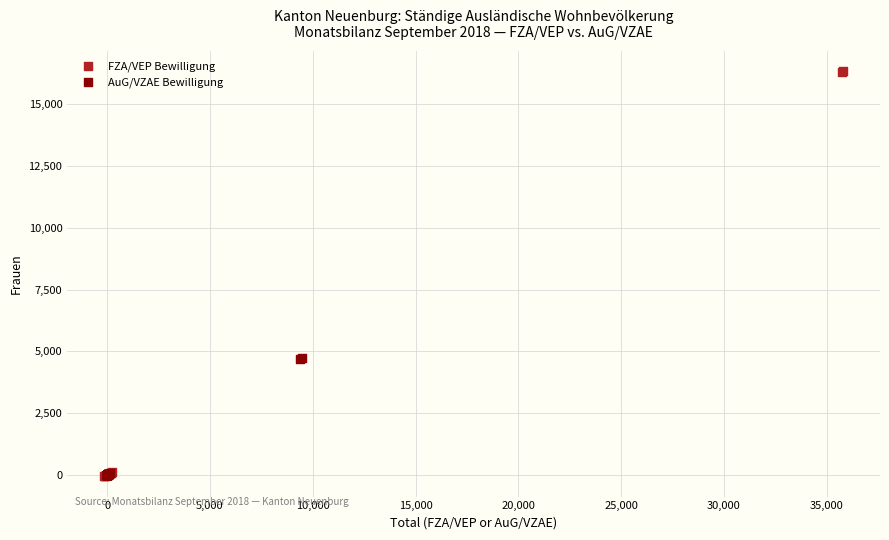

Which series contains the highest Y value?

FZA/VEP Bewilligung